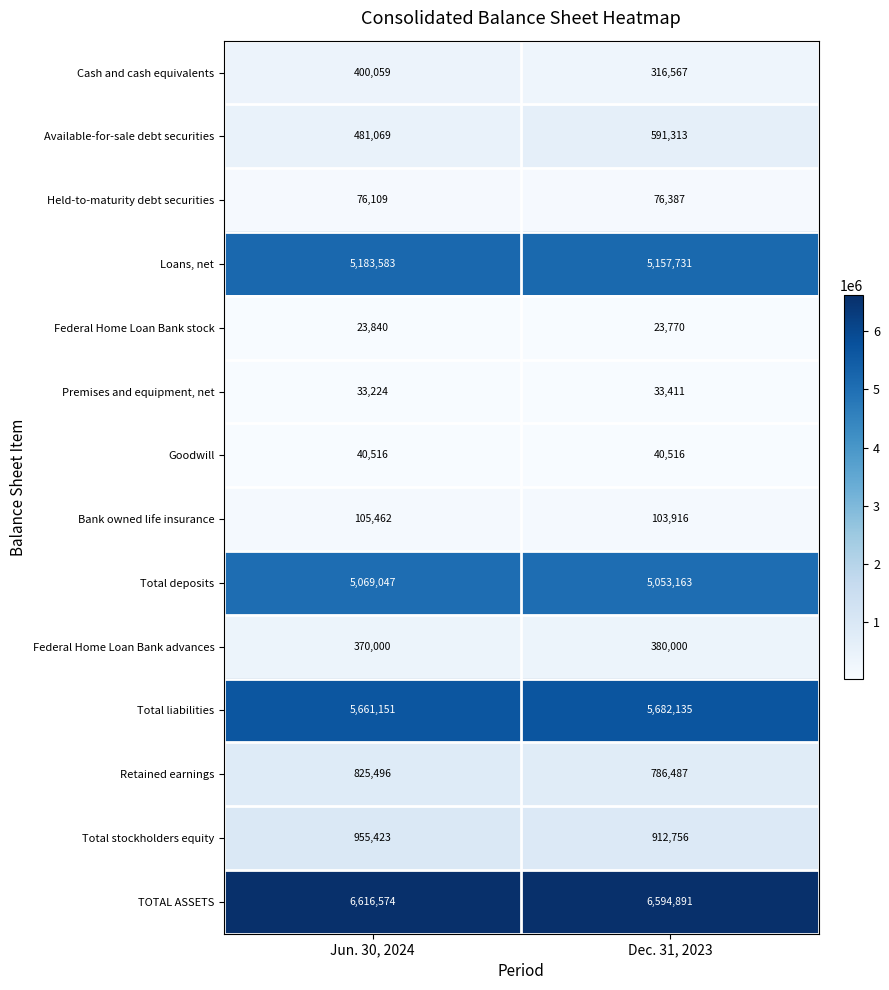

What value does the Total deposits series have at Jun. 30, 2024?

5069047